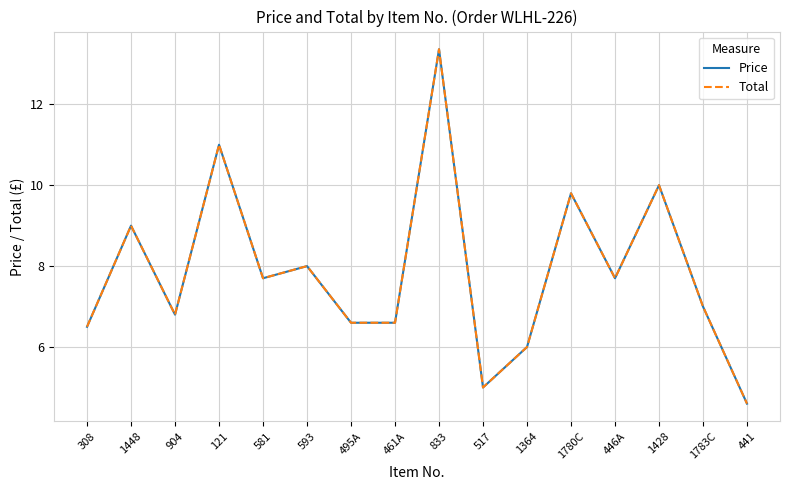

Does the chart display data point markers on the line(s)?

No